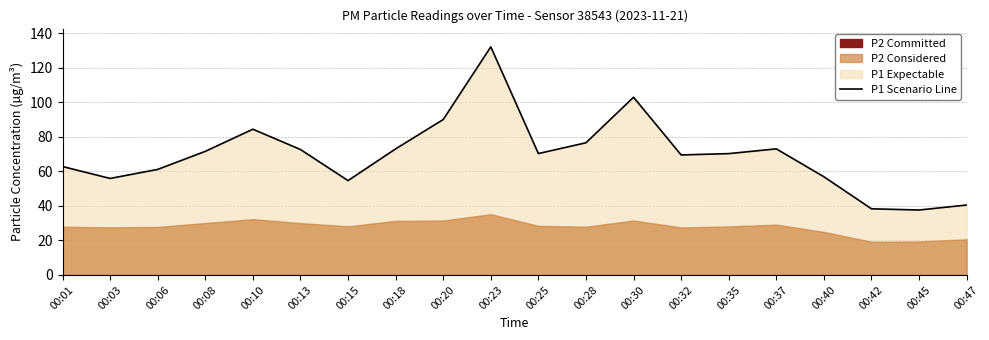

True or false: there are more than 1 points higher than both neighbors.

True